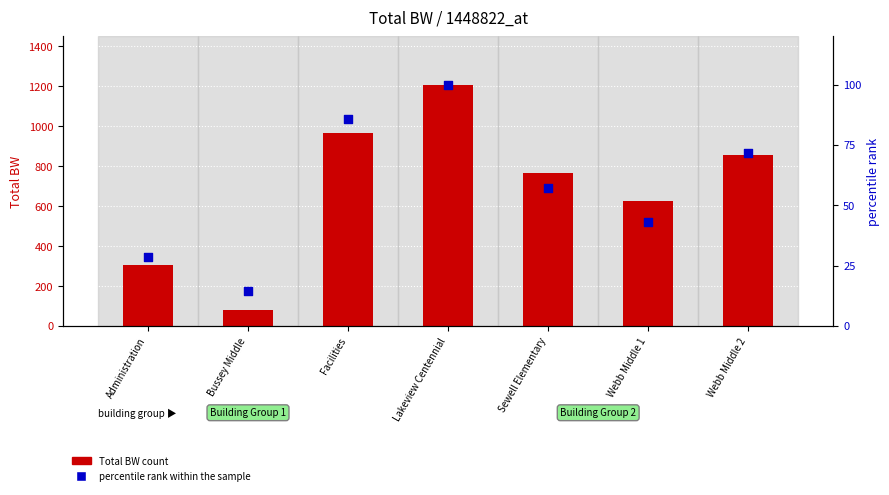

At how many categories does at least one series exceed 716?

4